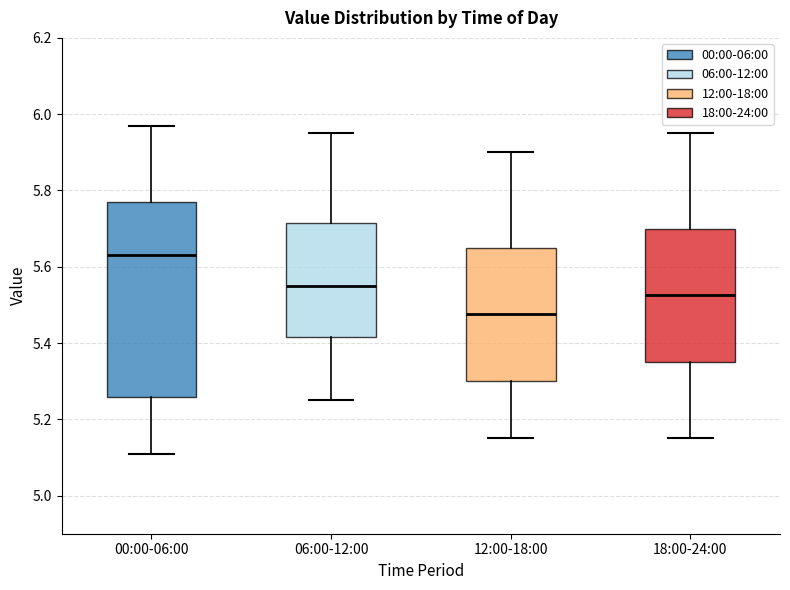

Where does the upper whisker of the box for 18:00-24:00 end on the y-axis? The values are not printed on the chart, so give them approximately, as read against the axis.

5.96